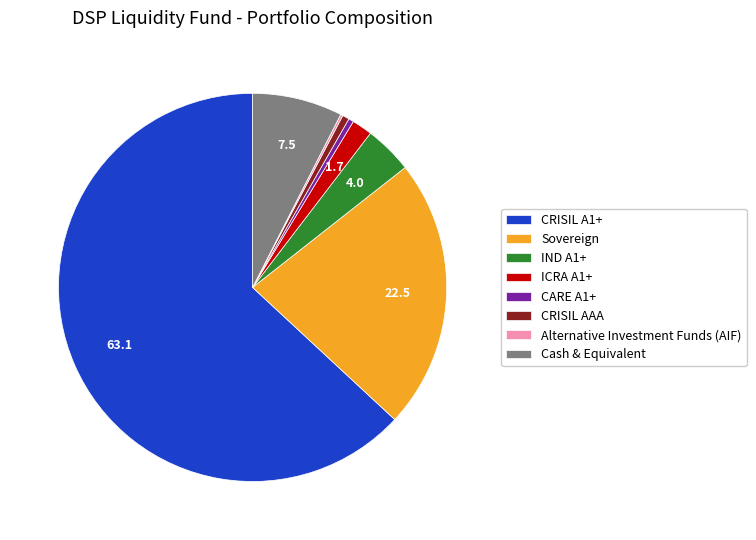

Is the sum of CRISIL AAA and Cash & Equivalent greater than half?

No